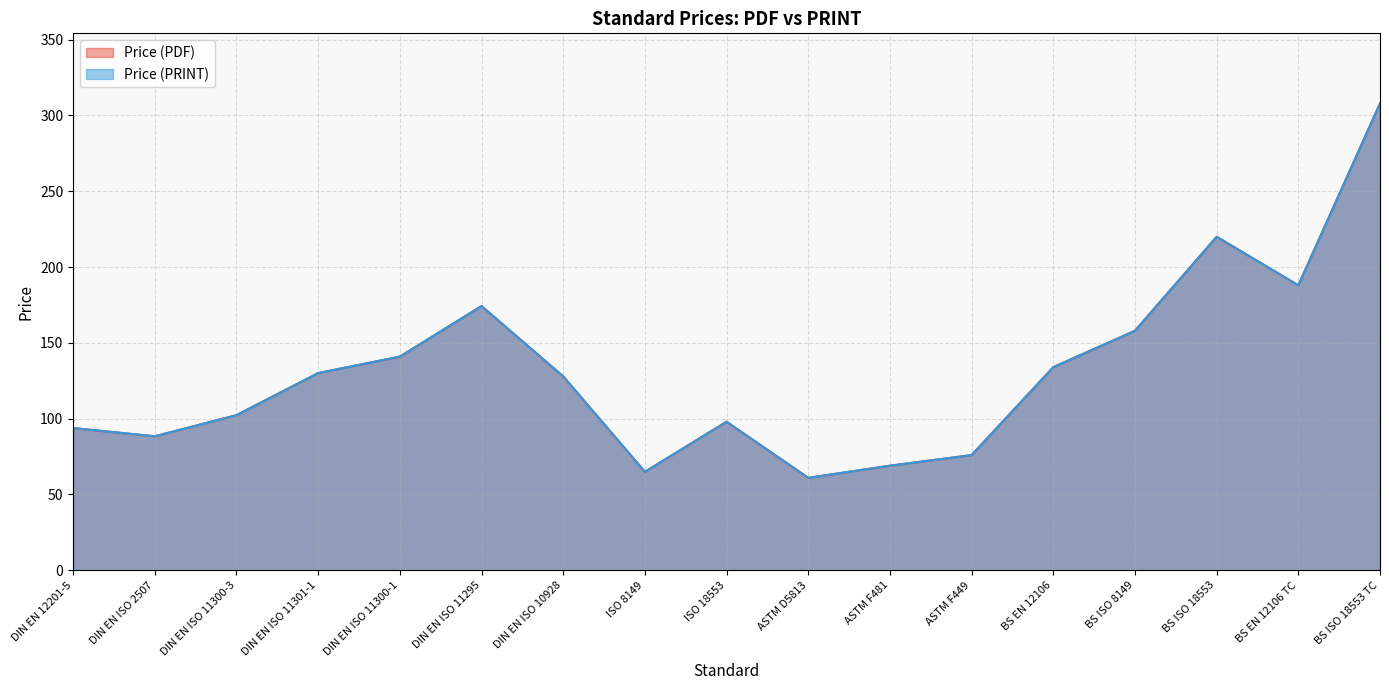

Which has a higher value, BS EN 12106 TC or DIN EN ISO 11300-1?

BS EN 12106 TC